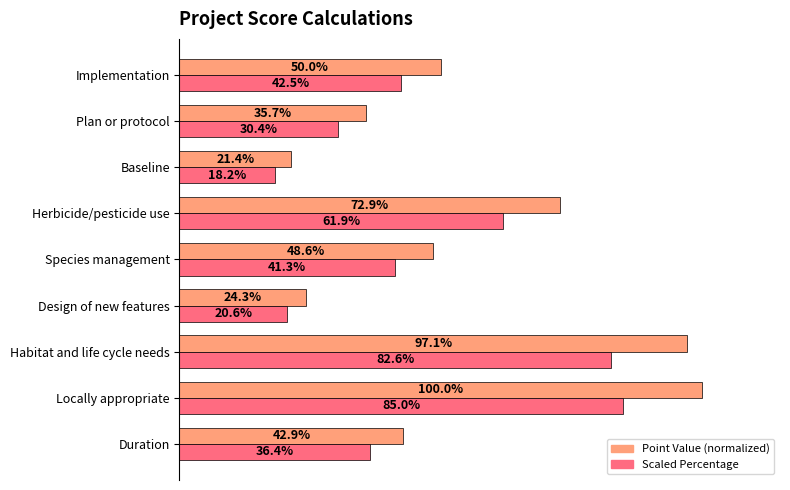

At which category is the sum across all series the highest?

Locally appropriate